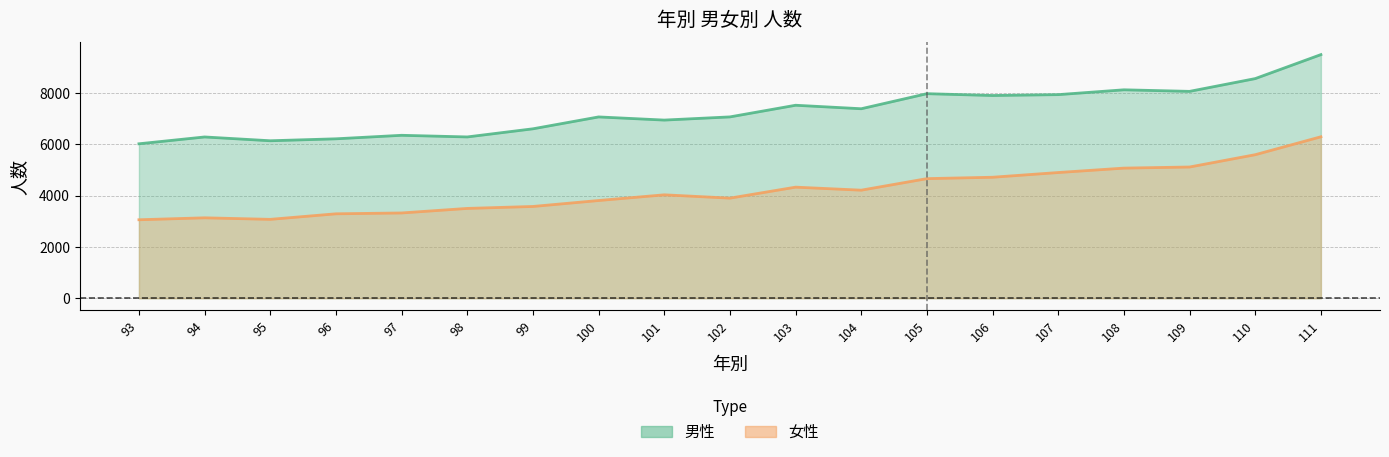

Where does the 女性 series first go above 4032?

103